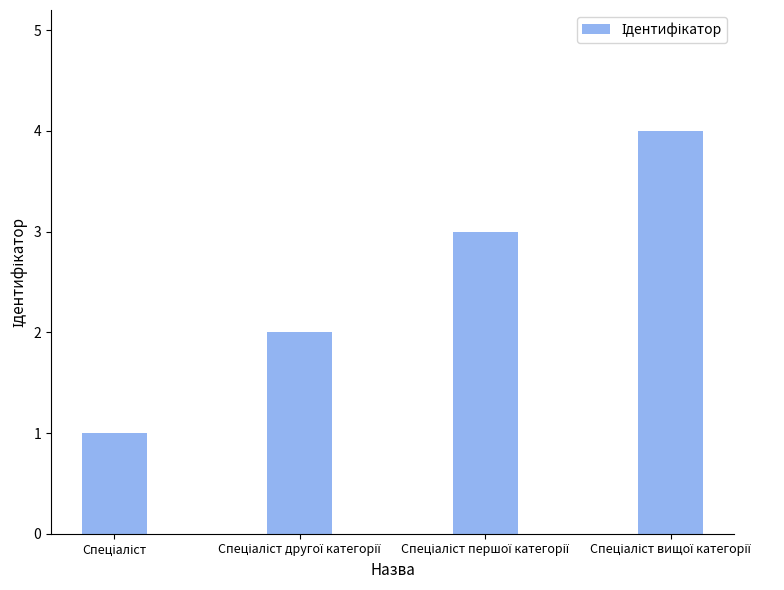

Count the values in the range 2 to 4.

3